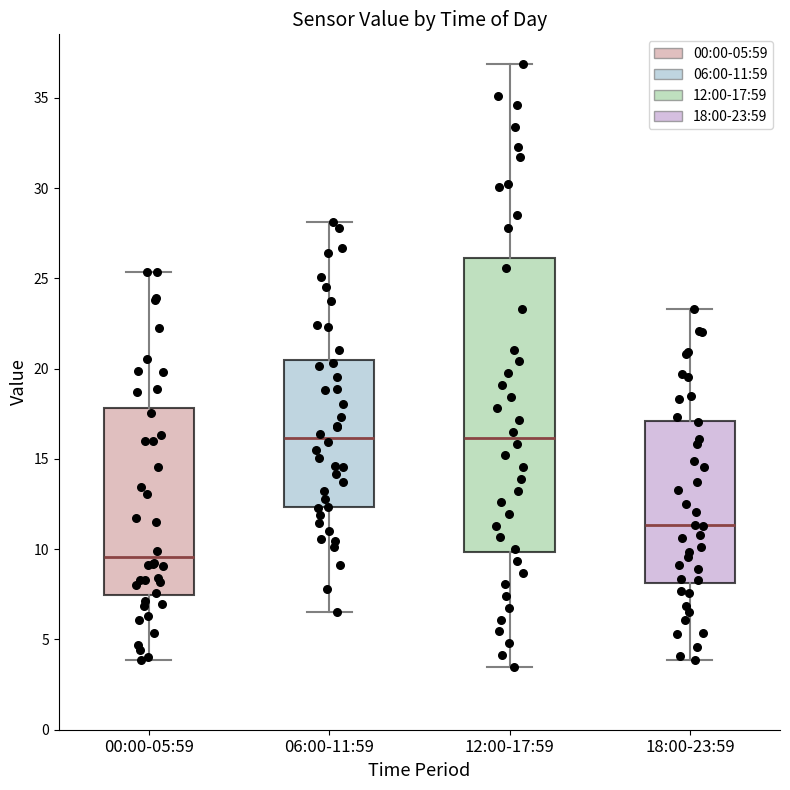

Which box has the lowest median line?

00:00-05:59